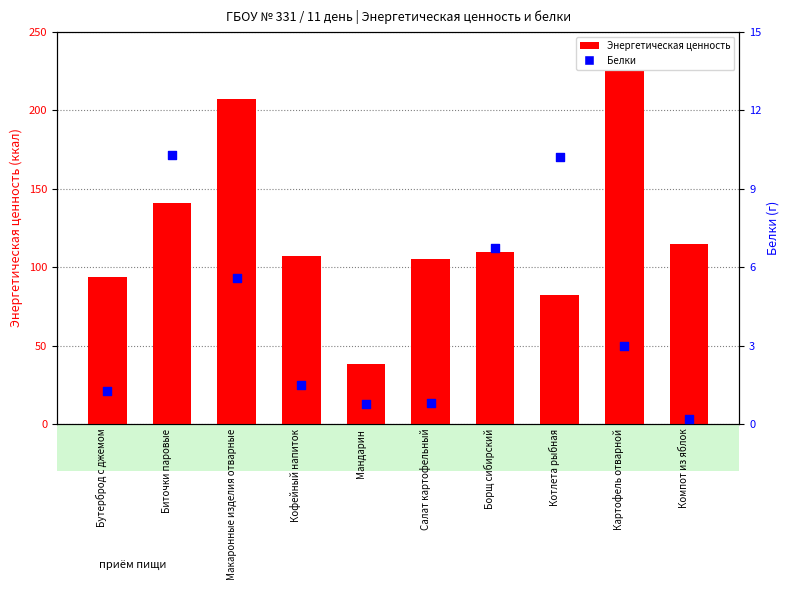

What are all the series names shown in the legend?

Энергетическая ценность, Белки